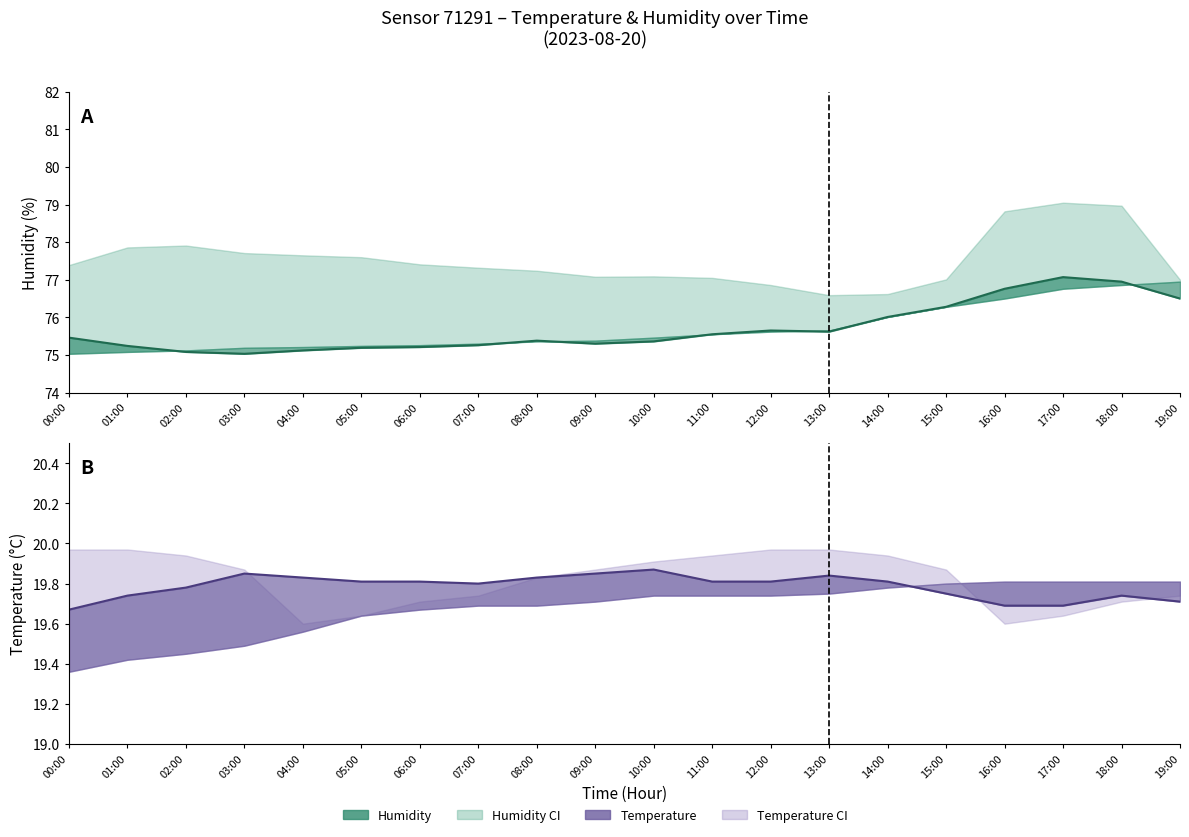

What is the difference between the humidity values at 11:00 and 16:00?

1.2